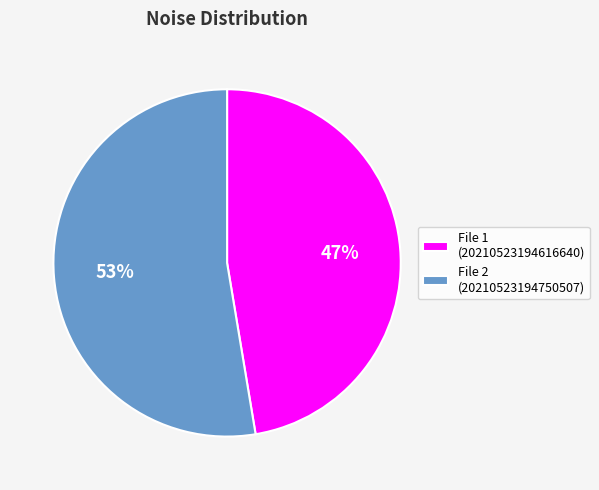

Which slice is the largest?

File 2 (20210523194750507)